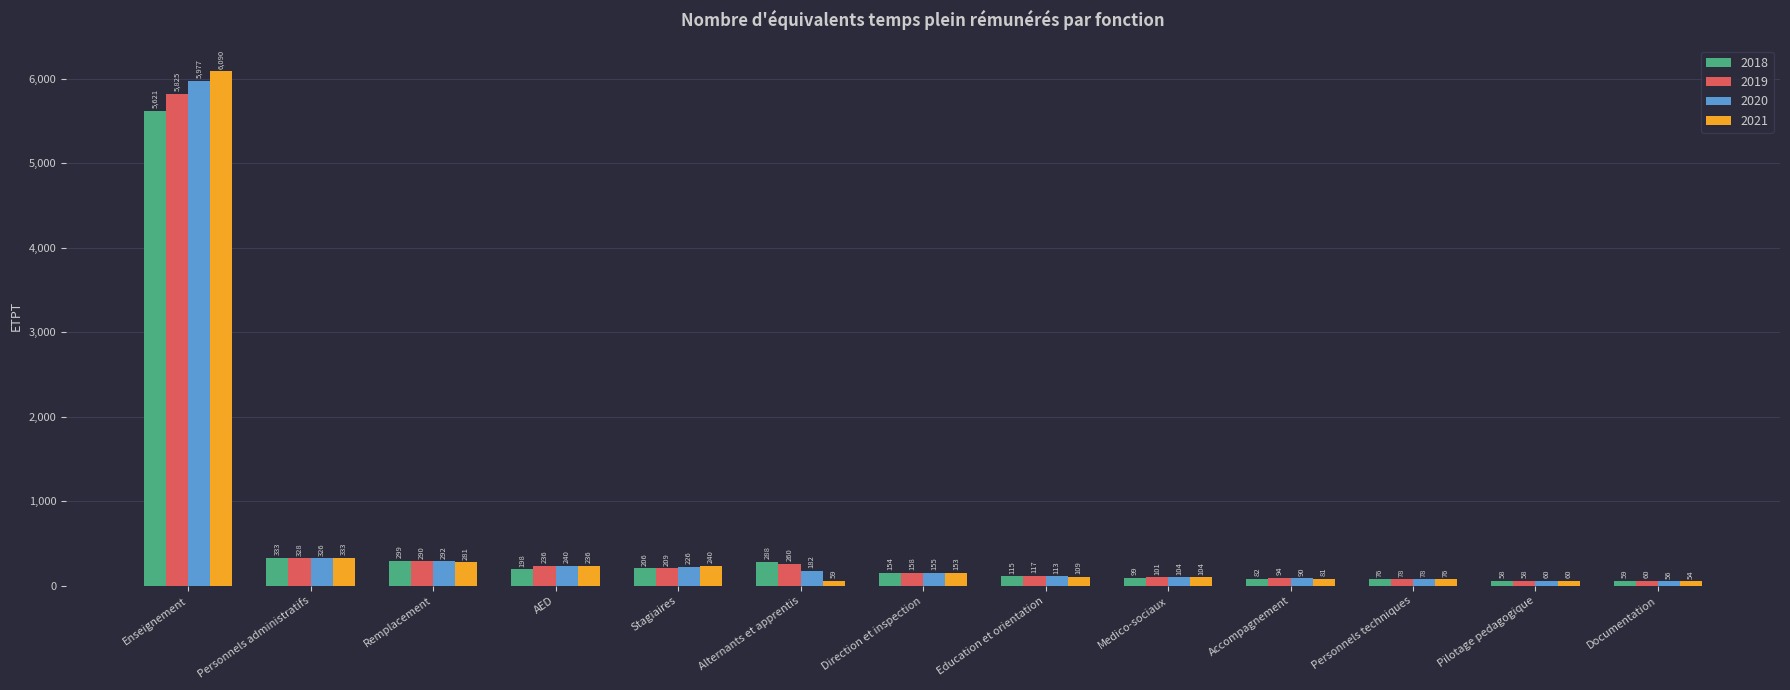

What are all the series names shown in the legend?

2018, 2019, 2020, 2021